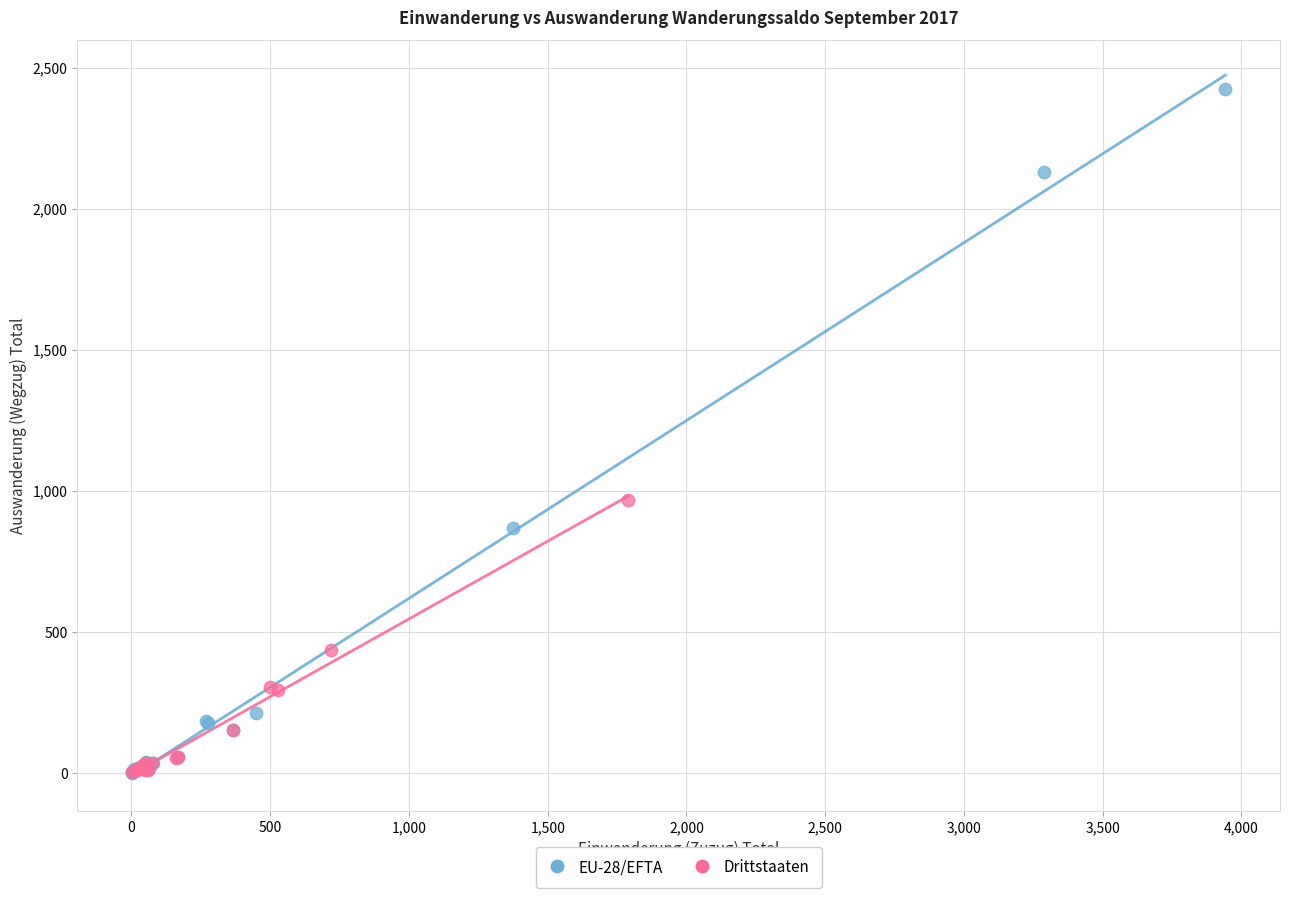

Which series reaches the maximum Y coordinate?

EU-28/EFTA